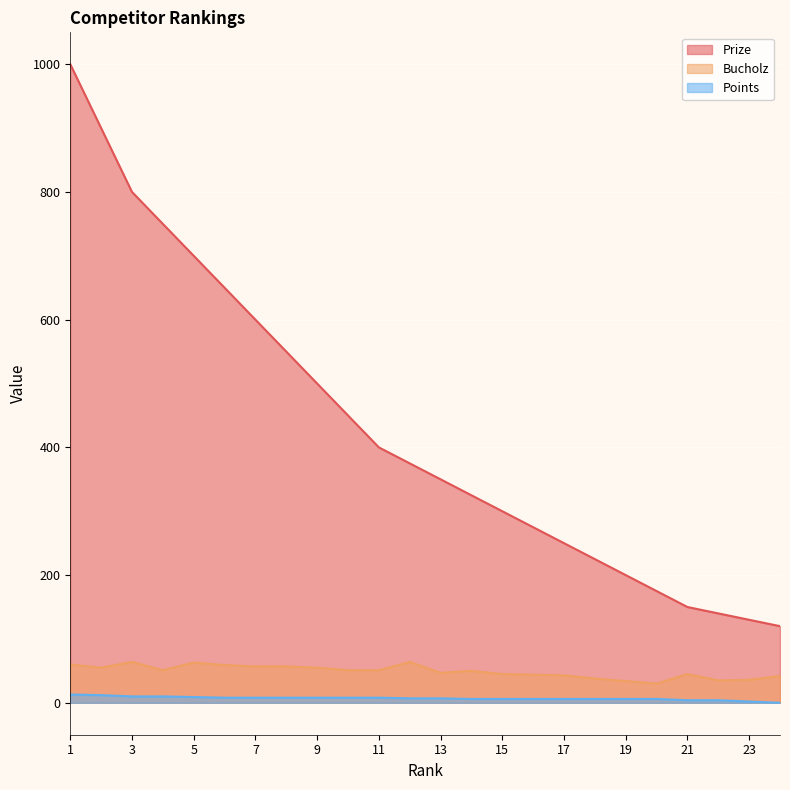

What is the difference between the Points values at 8 and 24?

8